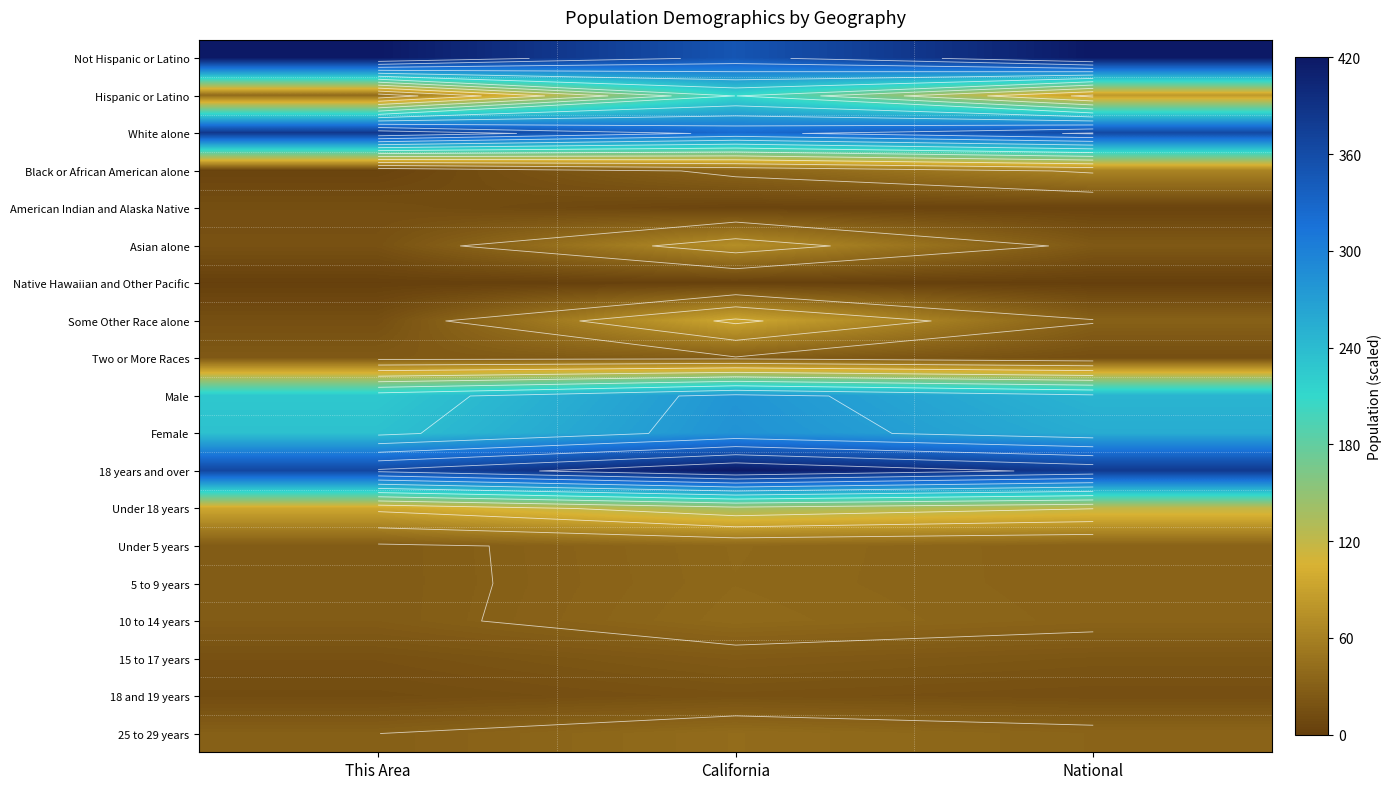

The Not Hispanic or Latino series shows 420.0 at National. True or false?

True